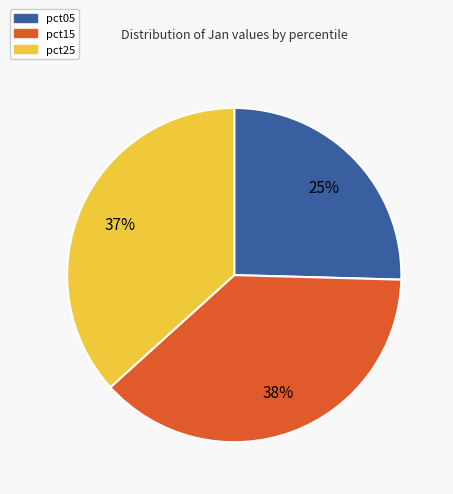

To the nearest percent, what is the average slice percentage?

33%